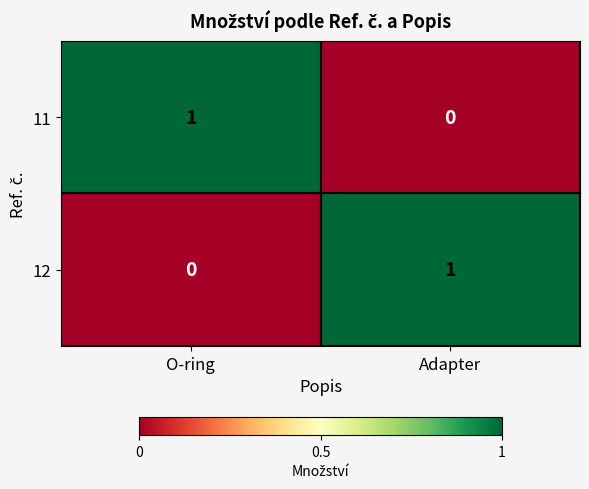

Rank the categories by 12 value from lowest to highest.

O-ring, Adapter